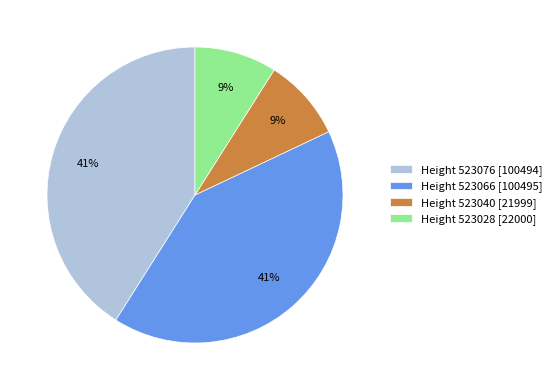

Is it true that Height 523040 [21999] is 1% of the pie?

False